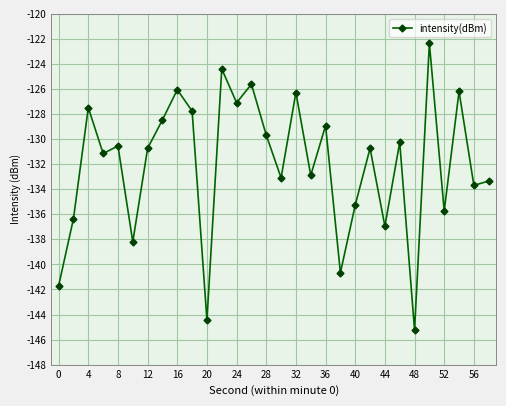

What is the minimum value shown in the chart?

-145.2